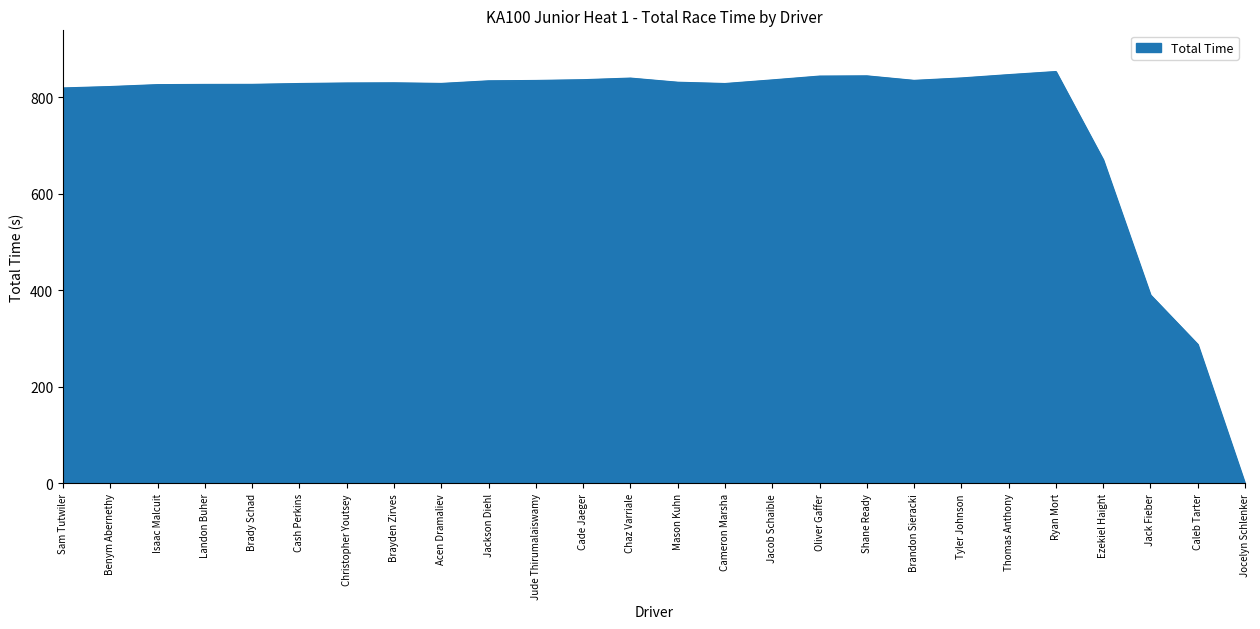

What is the greatest value displayed?

853.0